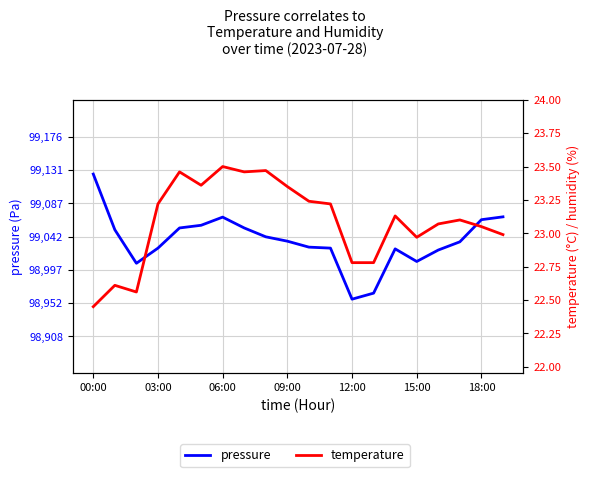

Is this an area chart (filled region under the line)?

No